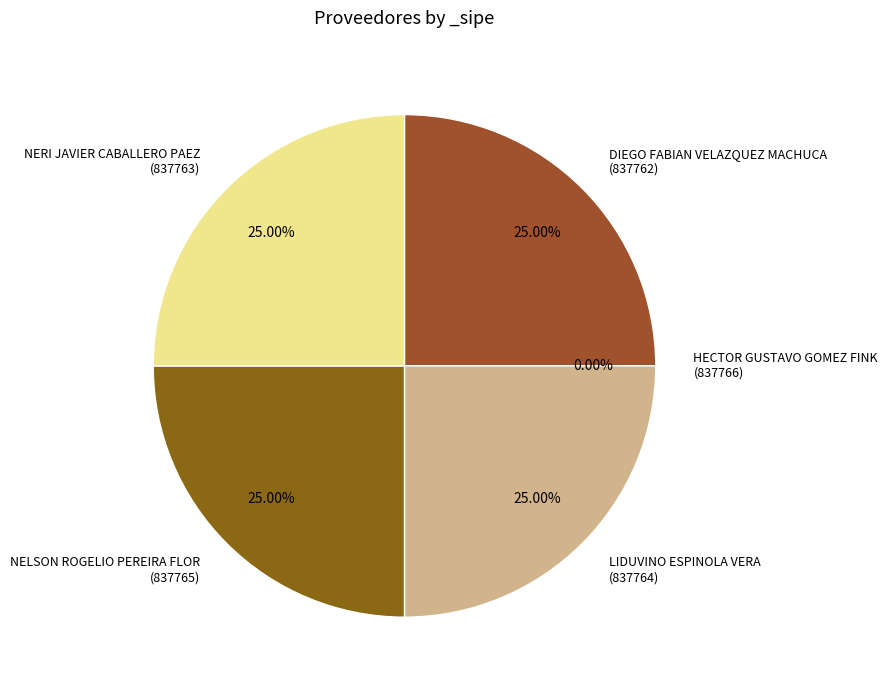

The LIDUVINO ESPINOLA VERA slice represents 33% of the pie. True or false?

False